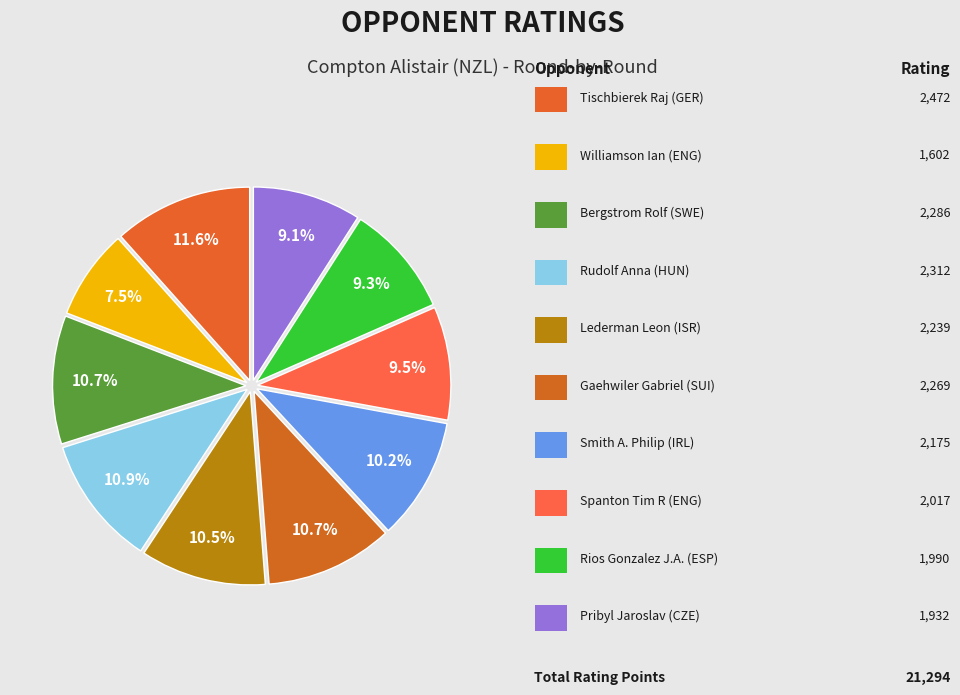

How many segments does this pie chart have?

10